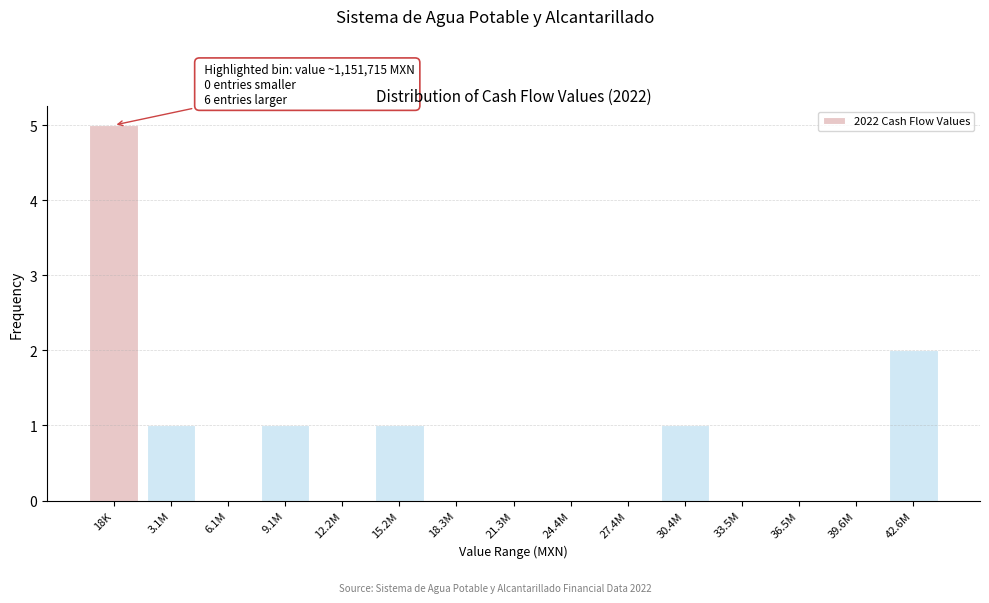

Reading left to right, extract all data points from this chart.

18K=5	3.1M=1	6.1M=0	9.1M=1	12.2M=0	15.2M=1	18.3M=0	21.3M=0	24.4M=0	27.4M=0	30.4M=1	33.5M=0	36.5M=0	39.6M=0	42.6M=2